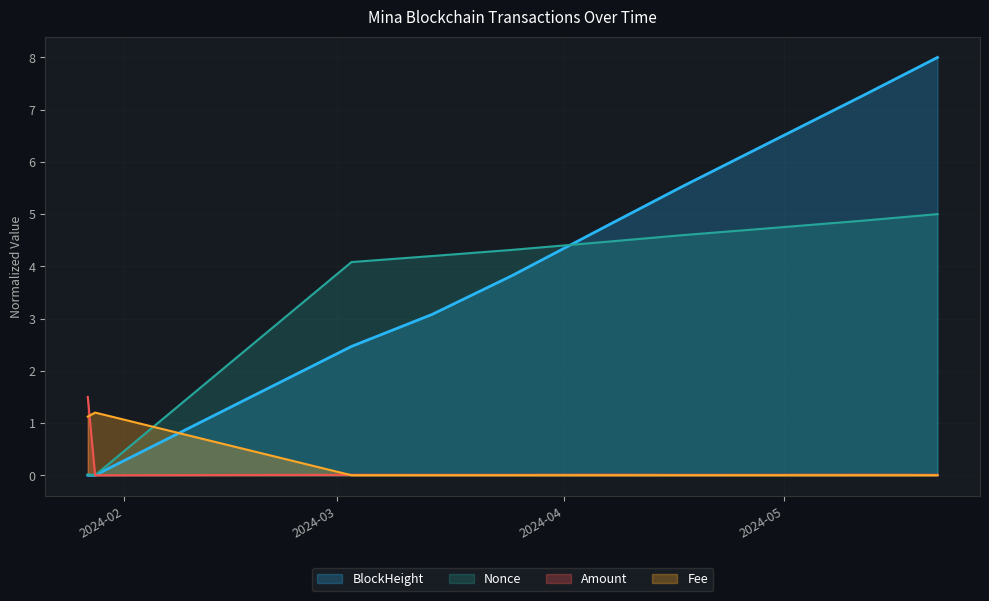

True or false: Fee and BlockHeight intersect in this chart.

True